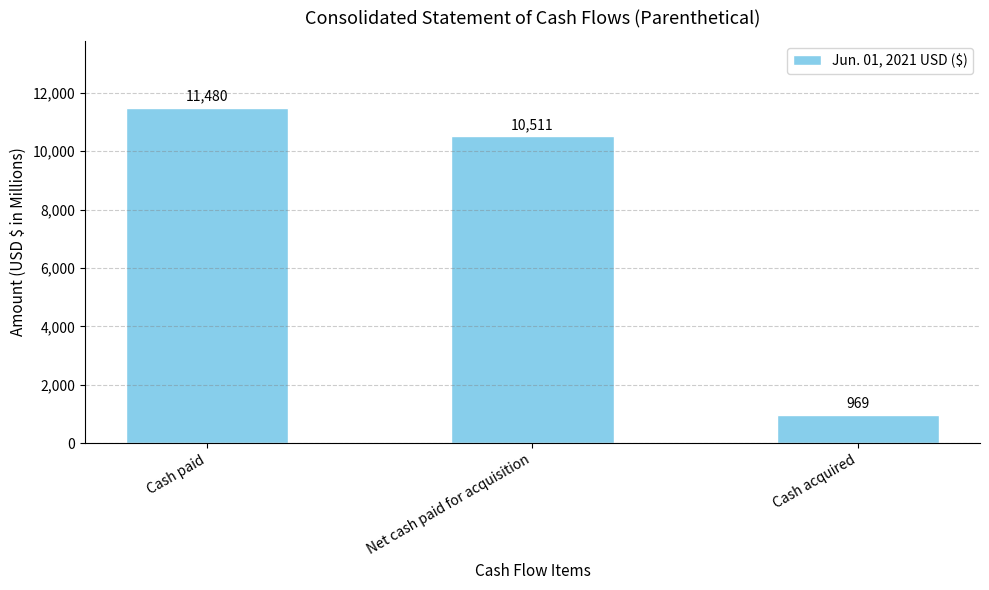

List the labels in order of value, smallest first.

Cash acquired, Net cash paid for acquisition, Cash paid